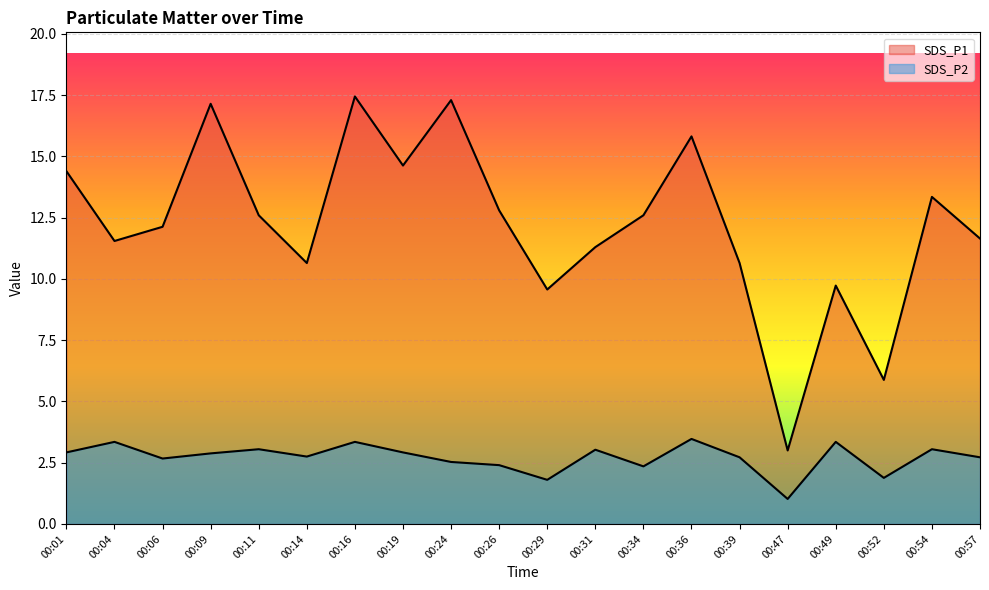

Rank the series by their maximum value, from highest to lowest.

SDS_P1, SDS_P2